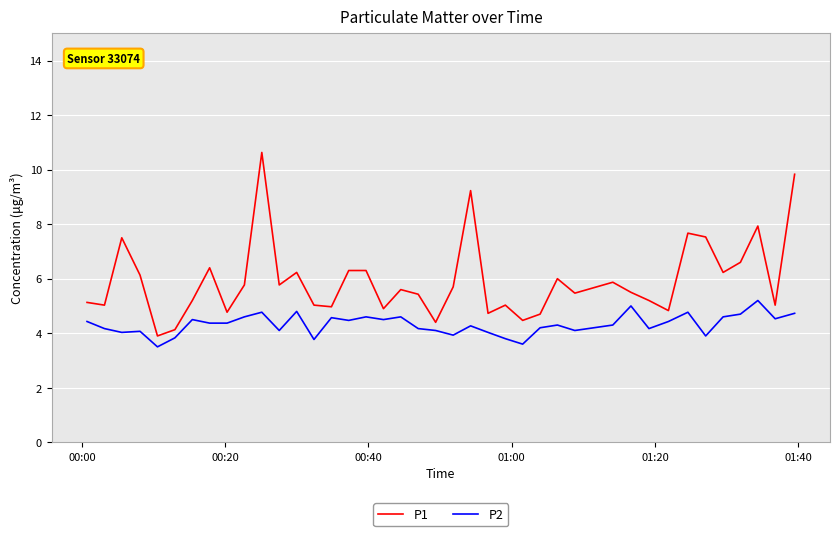

What is the smallest value displayed?

3.5